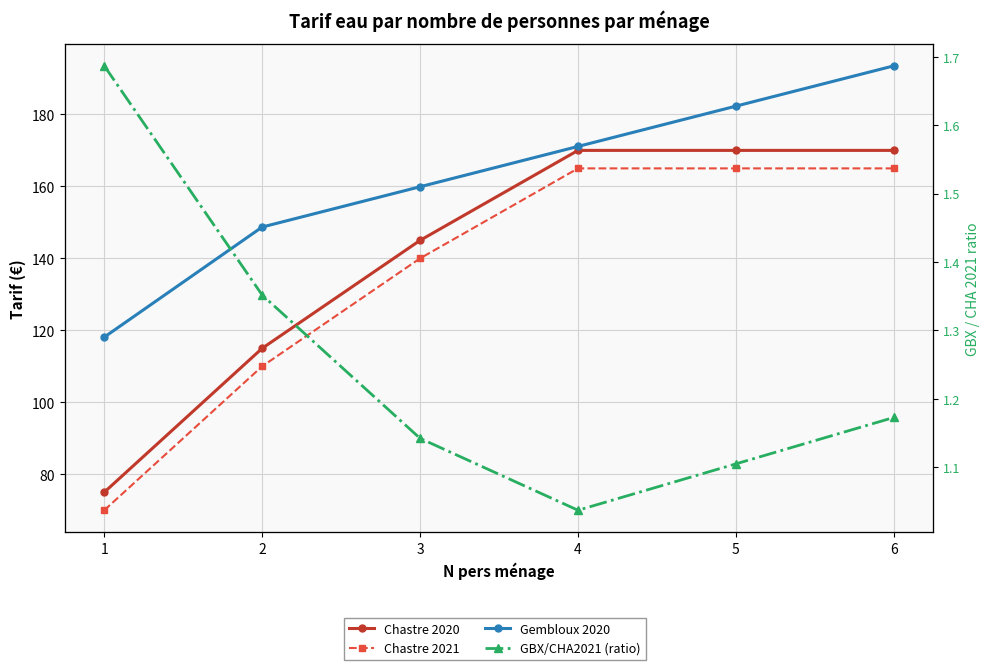

True or false: Chastre 2021 has a value of 70.0 at 1.

True